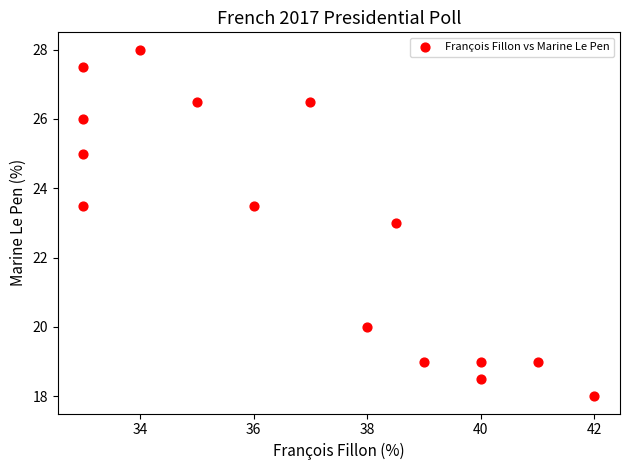

What is the range of X values (max minus min)?

9.0